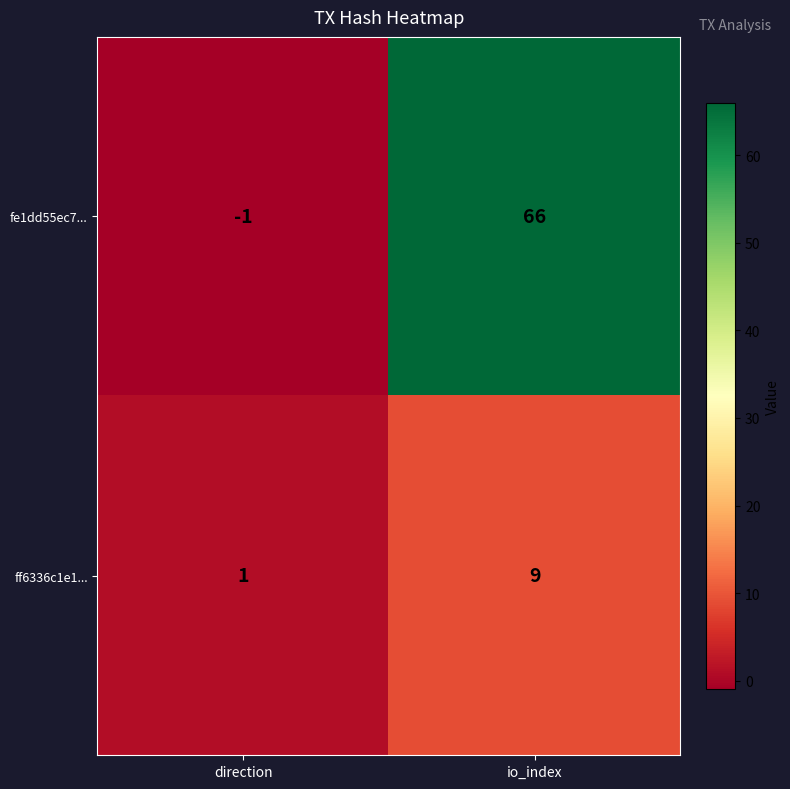

Which series has the largest range (max minus min)?

fe1dd55ec7...